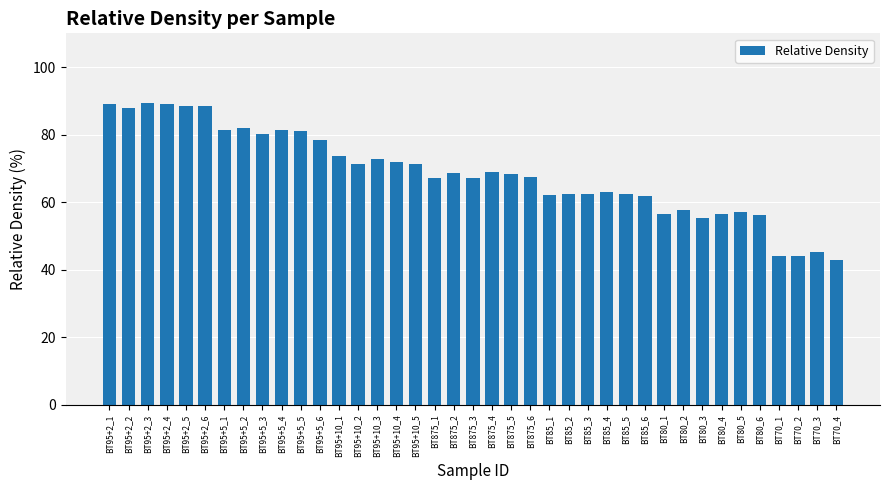

What is the ratio of the value at BT875_1 to the value at BT95+2_4?

0.8